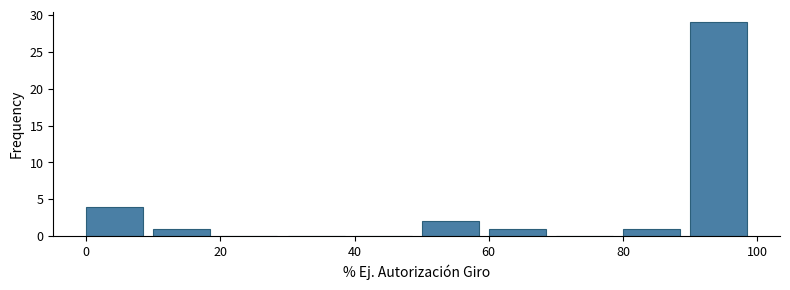

Reading left to right, transcribe this chart: for each bar, give the range it covers on the x-axis and its height. The values are not printed on the chart, so give them approximately, as read against the axis.

0 to 10: 4
10 to 20: 1
20 to 30: 0
30 to 40: 0
40 to 50: 0
50 to 60: 2
60 to 70: 1
70 to 80: 0
80 to 90: 1
90 to 100: 29